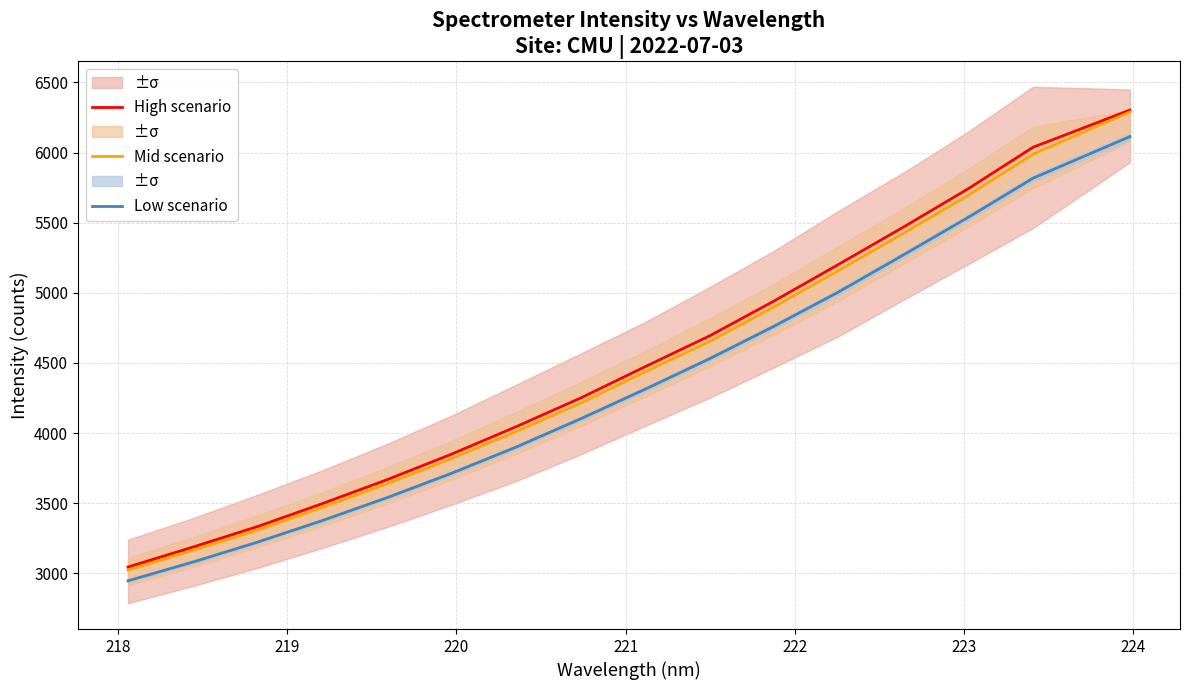

True or false: Low scenario and High scenario intersect in this chart.

False